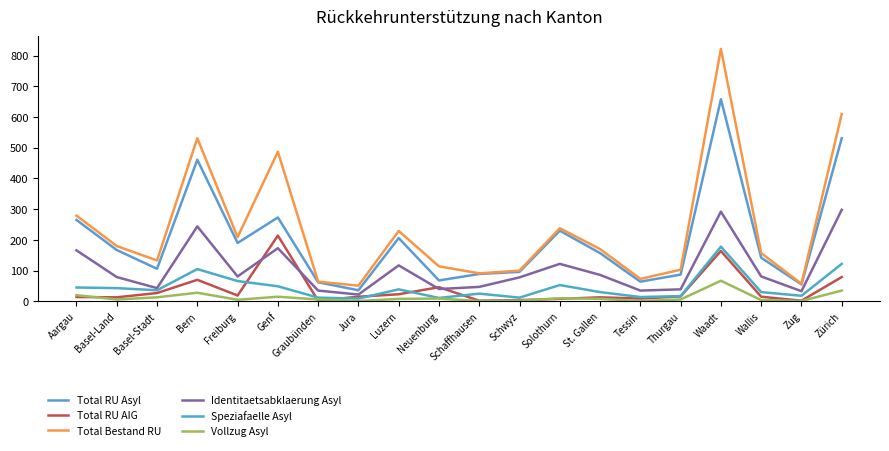

True or false: Vollzug Asyl has a value of 5 at Freiburg.

True